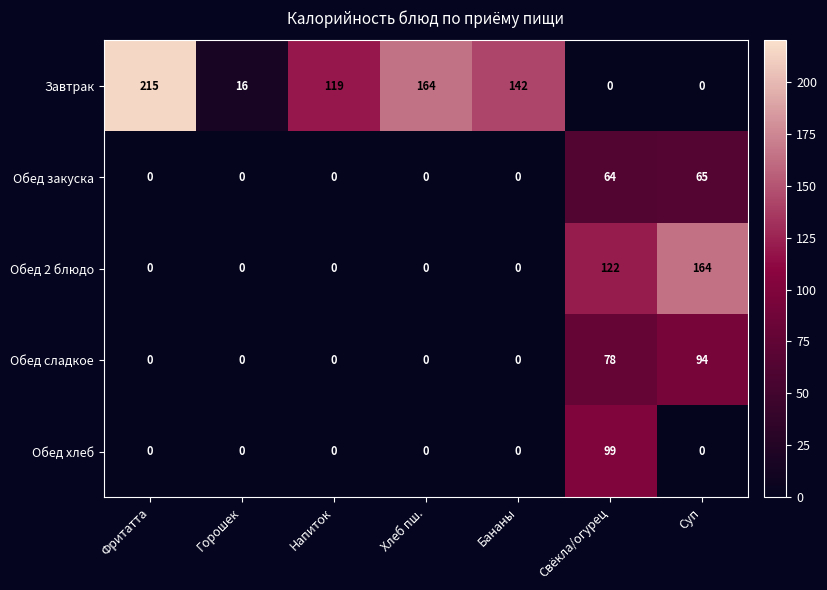

Between Напиток and Хлеб пш., which series saw the biggest shift?

Завтрак